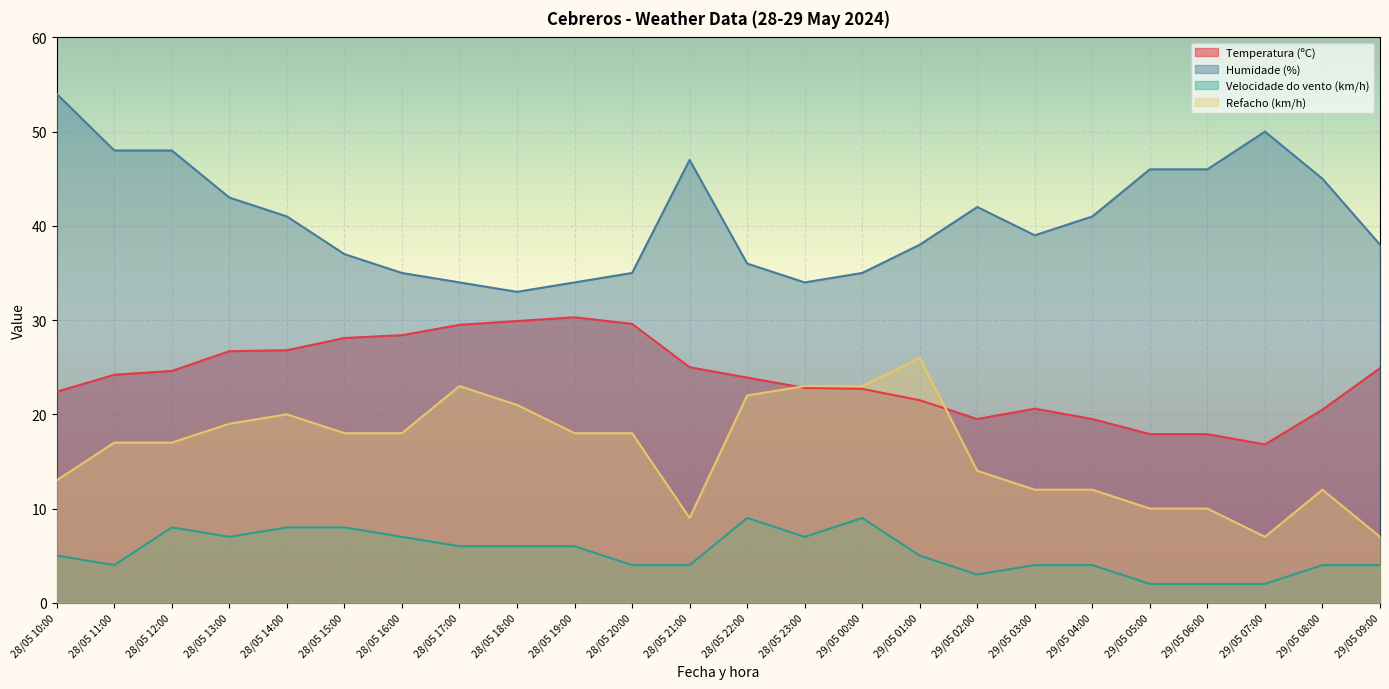

At which category does Temperatura (ºC) reach its first local peak?

28/05 19:00